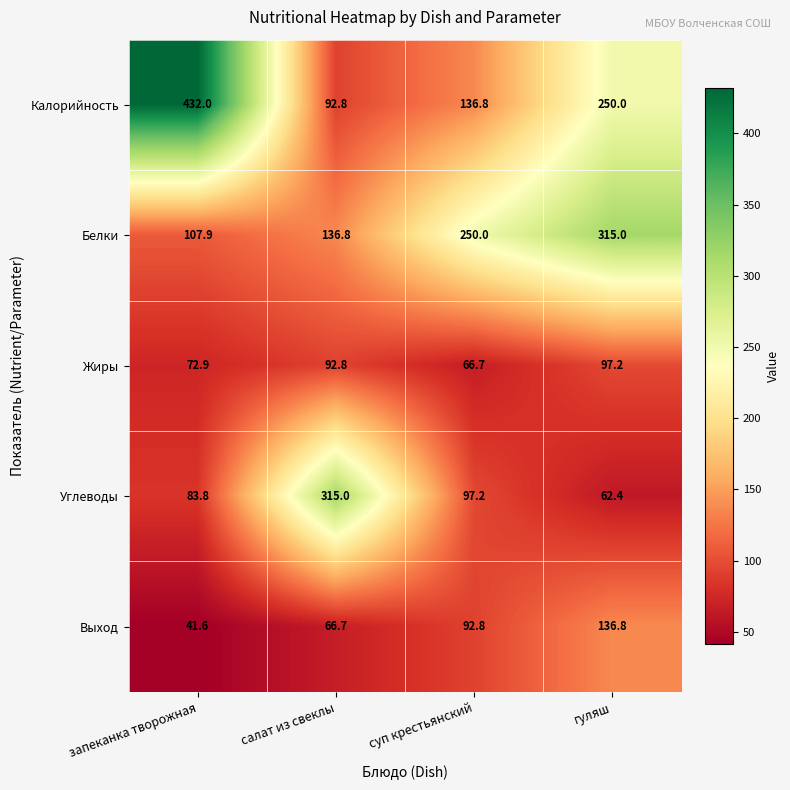

Count the number of data series in this chart.

5